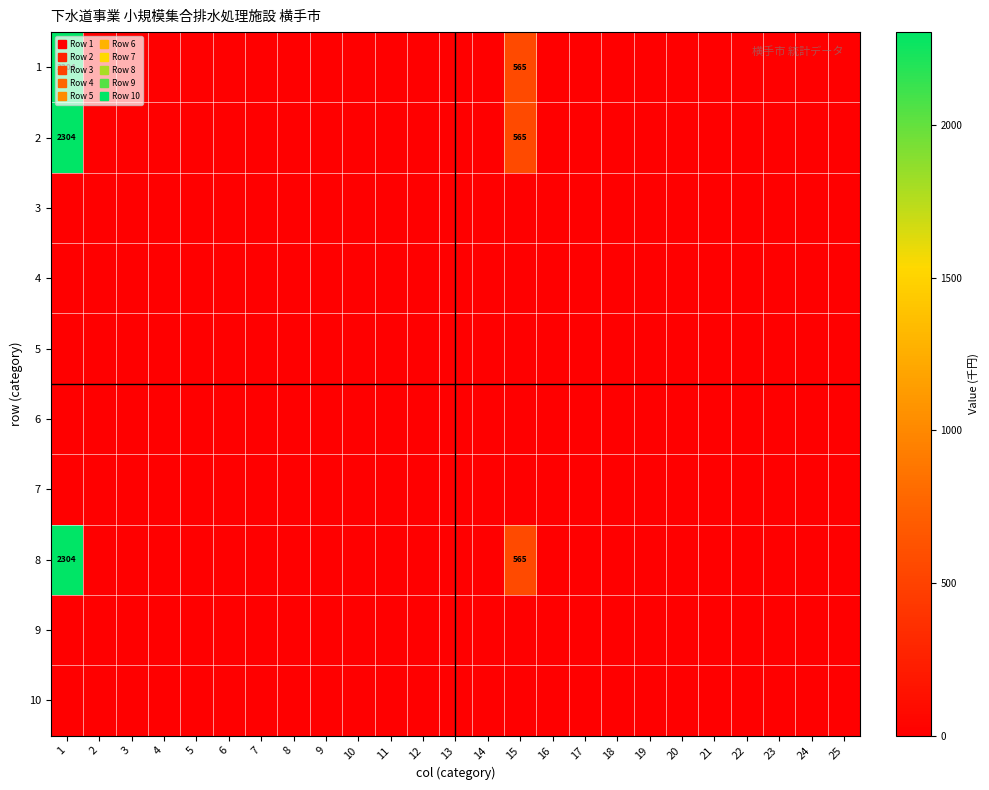

Which has a higher value, 5 or 24?

5